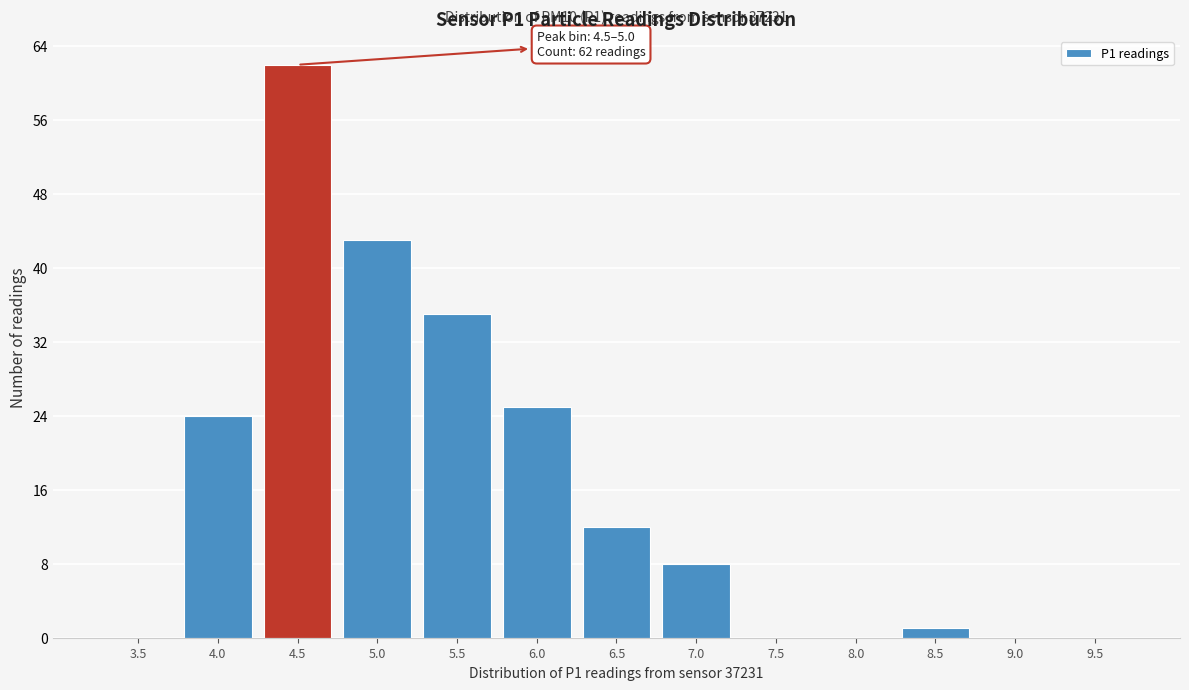

Reading left to right, extract all data points from this chart.

3.5=0	4.0=24	4.5=62	5.0=43	5.5=35	6.0=25	6.5=12	7.0=8	7.5=0	8.0=0	8.5=1	9.0=0	9.5=0